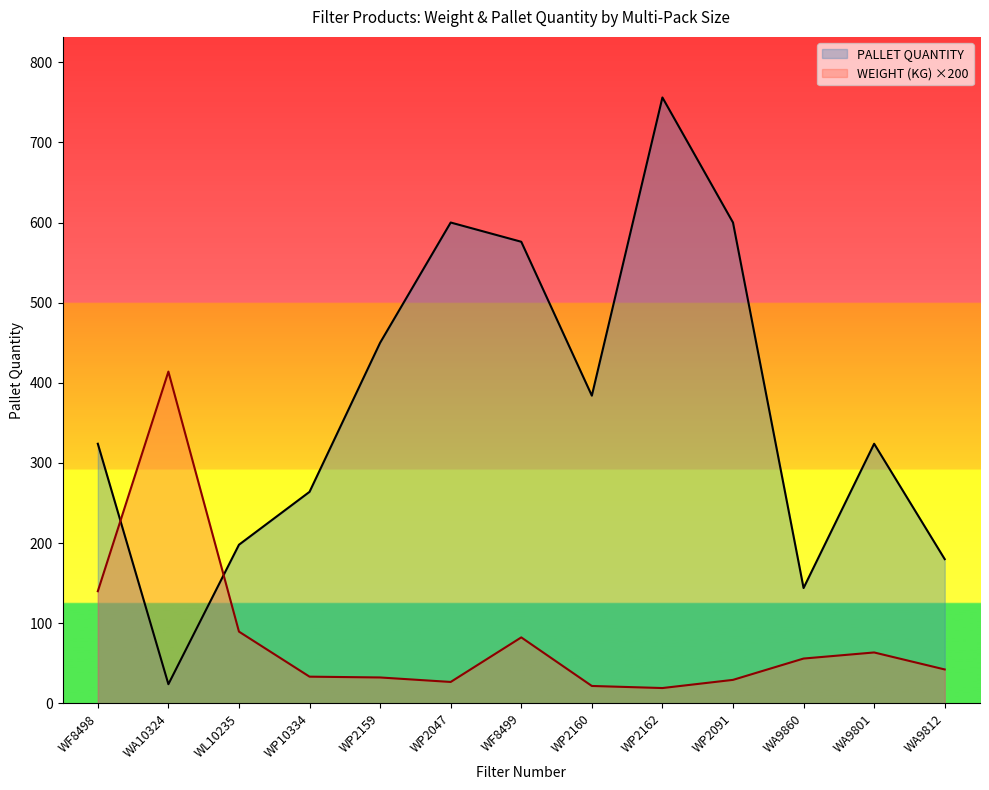

Rank the series by their maximum value, from lowest to highest.

WEIGHT (KG) ×200, PALLET QUANTITY